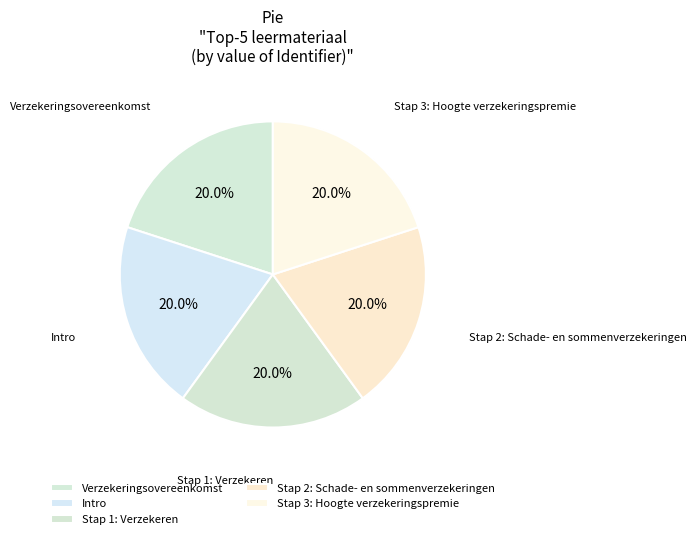

What is the total percentage of Stap 3: Hoogte verzekeringspremie and Stap 2: Schade- en sommenverzekeringen?

40.0%